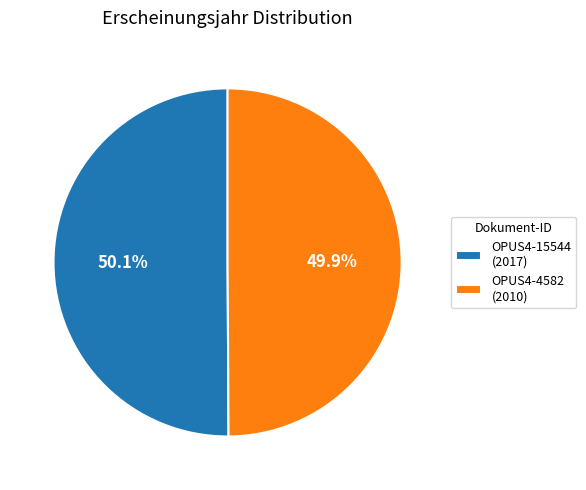

Is it true that OPUS4-4582 is 62% of the pie?

False